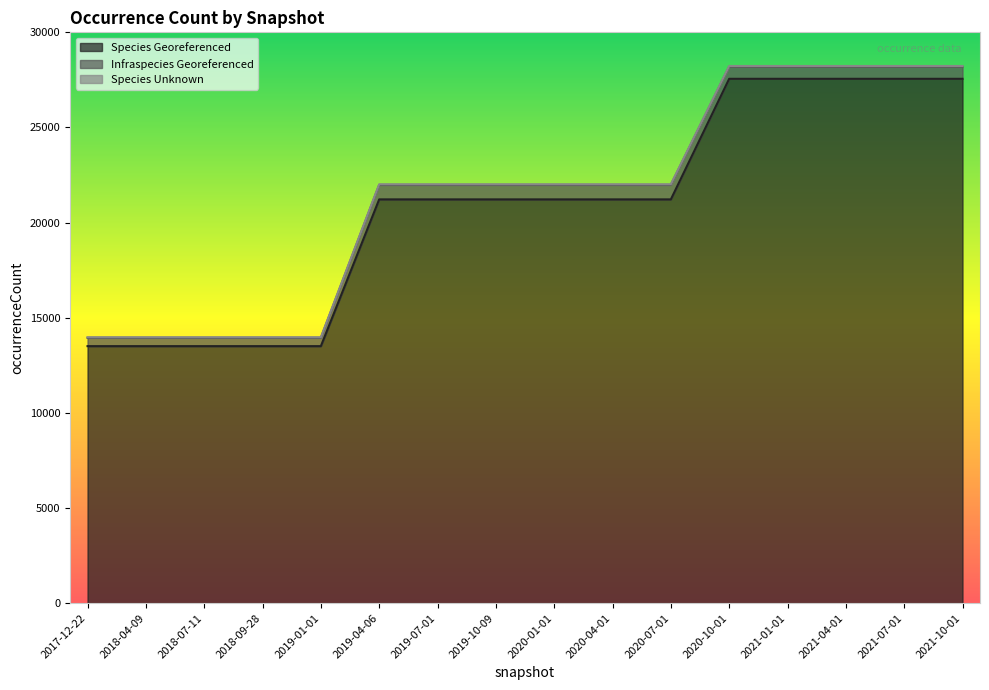

What is the smallest value displayed?

32